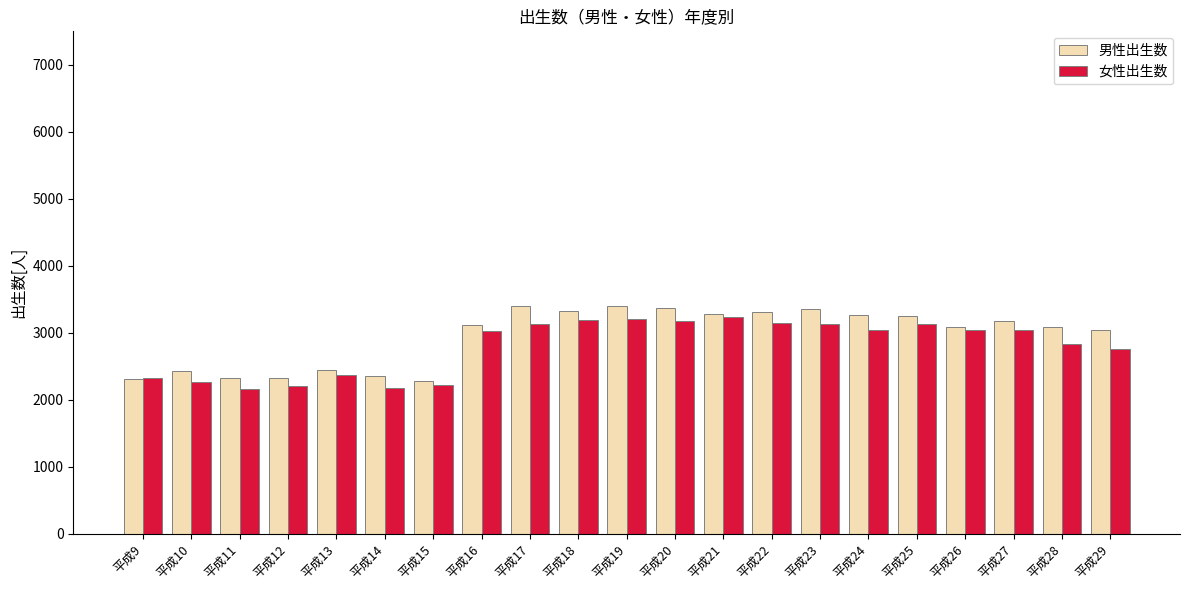

What is the sum of all 女性出生数 values?

58735